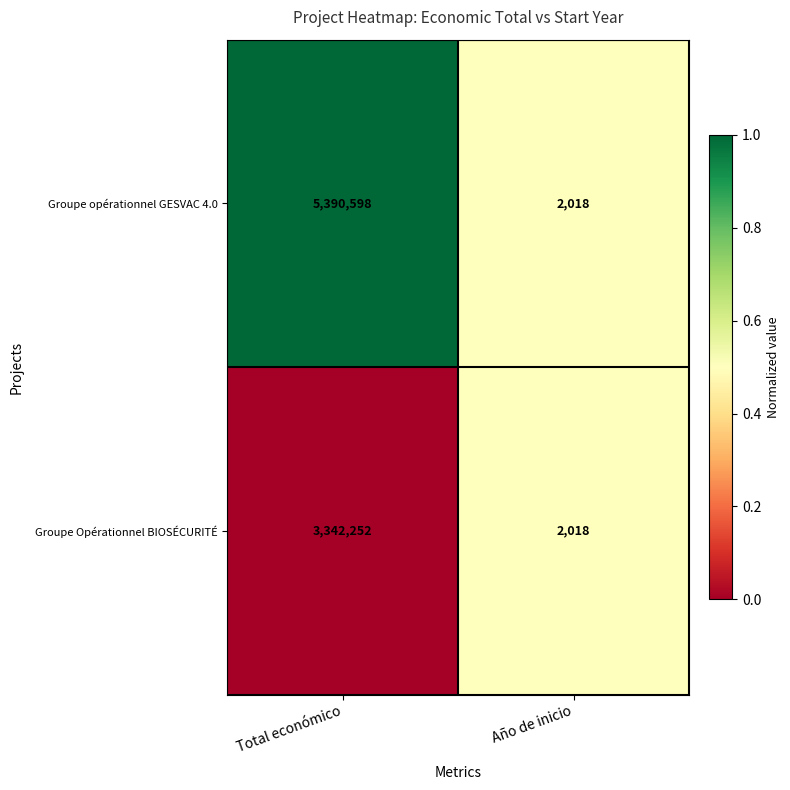

Rank the series by their average value, from lowest to highest.

Groupe Opérationnel BIOSÉCURITÉ, Groupe opérationnel GESVAC 4.0